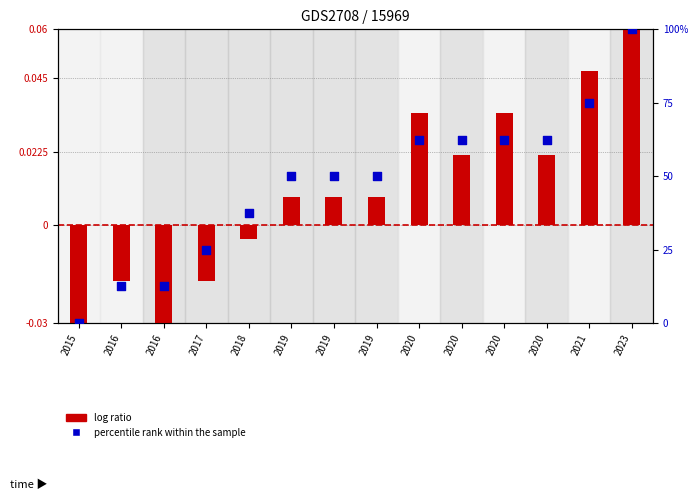

Which series has the largest total across all categories?

percentile rank within the sample